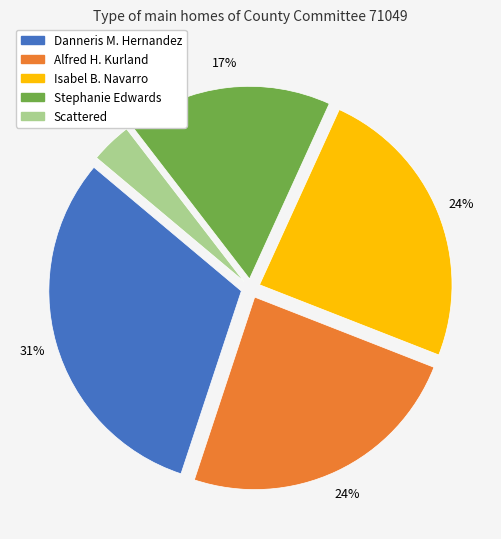

Is the sum of Scattered and Danneris M. Hernandez greater than half?

No